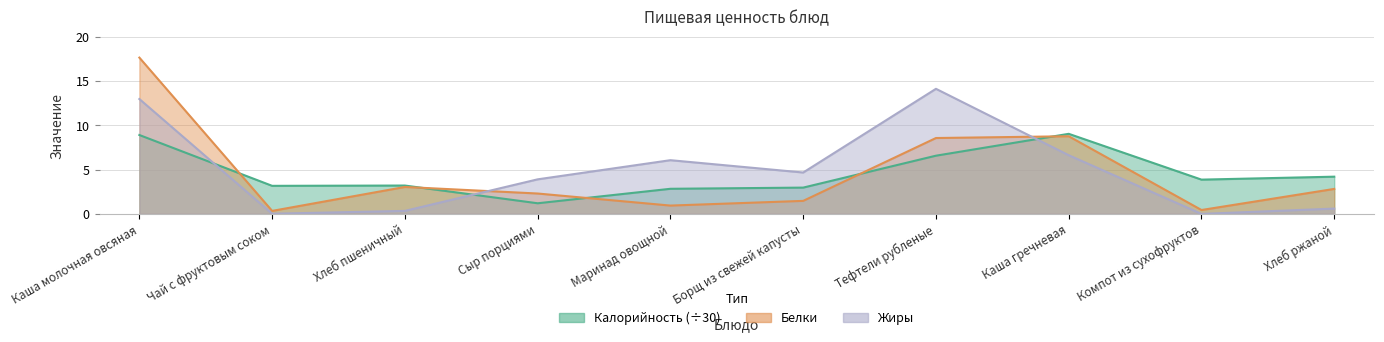

Reading right to left, extract all data points from this chart.

Калорийность: Хлеб ржаной=4.2	Компот из сухофруктов=3.9	Каша гречневая=9.0	Тефтели рубленые=6.6	Борщ из свежей капусты=3.0	Маринад овощной=2.8	Сыр порциями=1.2	Хлеб пшеничный=3.2	Чай с фруктовым соком=3.2	Каша молочная овсяная=8.9
Белки: Хлеб ржаной=2.8	Компот из сухофруктов=0.4	Каша гречневая=8.8	Тефтели рубленые=8.6	Борщ из свежей капусты=1.5	Маринад овощной=0.9	Сыр порциями=2.3	Хлеб пшеничный=3.0	Чай с фруктовым соком=0.3	Каша молочная овсяная=17.6
Жиры: Хлеб ржаной=0.6	Компот из сухофруктов=0.0	Каша гречневая=6.6	Тефтели рубленые=14.1	Борщ из свежей капусты=4.7	Маринад овощной=6.1	Сыр порциями=3.9	Хлеб пшеничный=0.3	Чай с фруктовым соком=0.0	Каша молочная овсяная=13.0